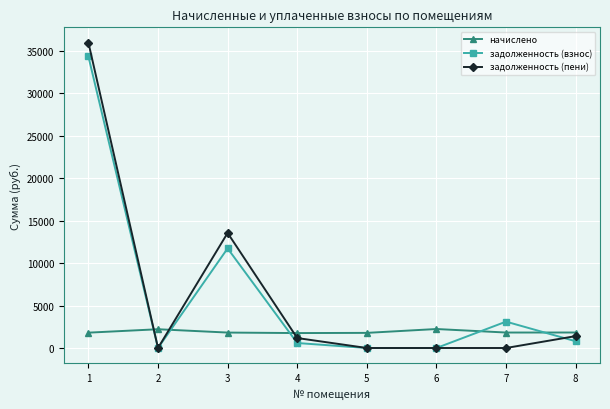

True or false: задолженность (взнос) has more than 1 points higher than both neighbors.

True